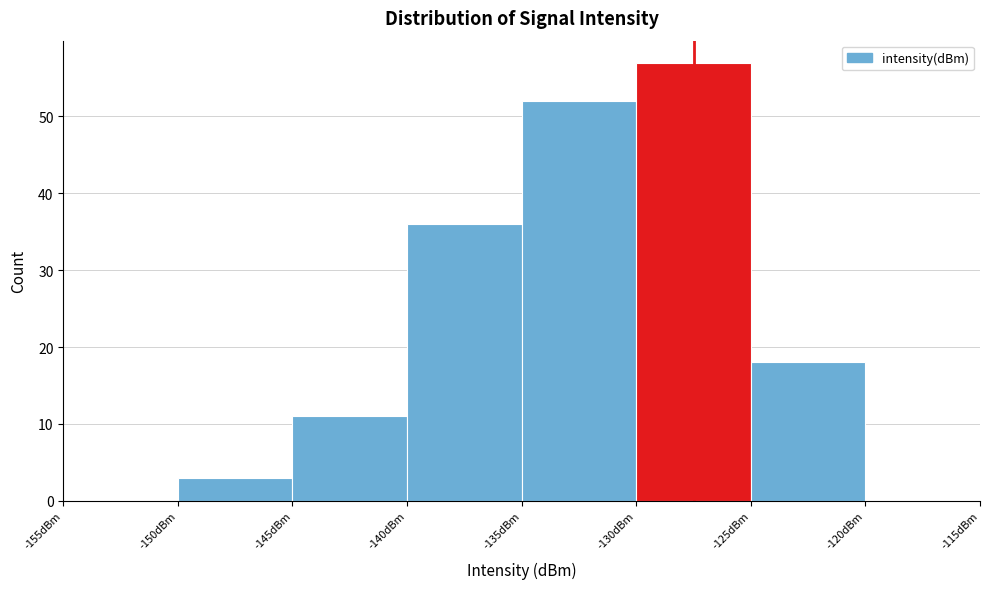

What is the height of the bar covering -140 to -135 on the x-axis? The values are not printed on the chart, so give them approximately, as read against the axis.

36